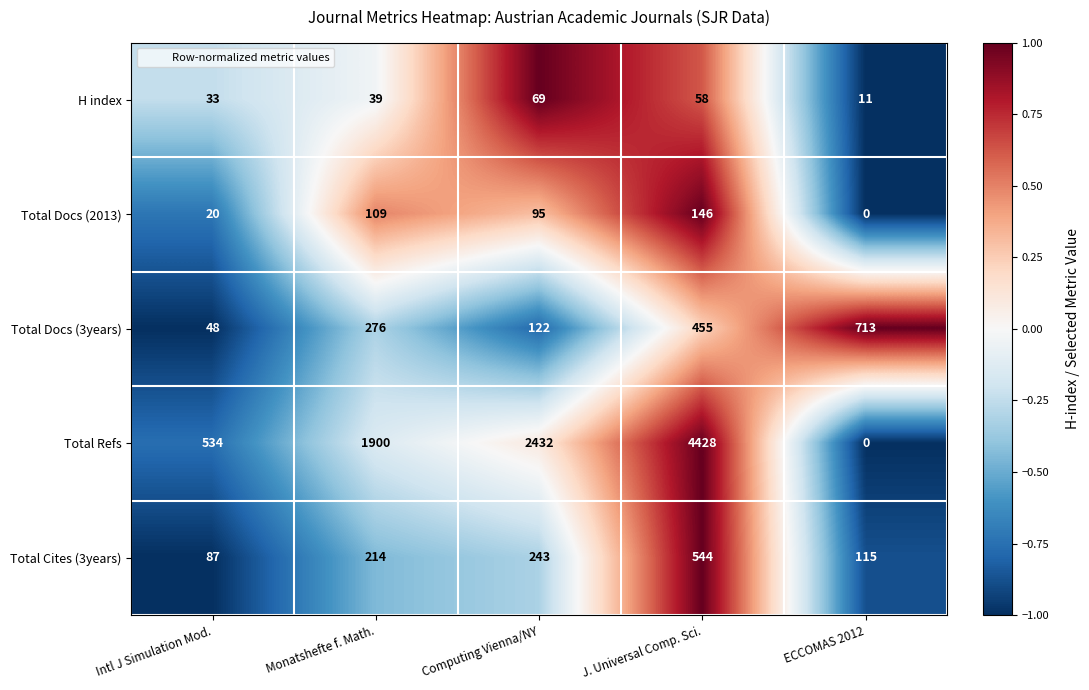

At which category is the sum across all series the highest?

J. Universal Comp. Sci.